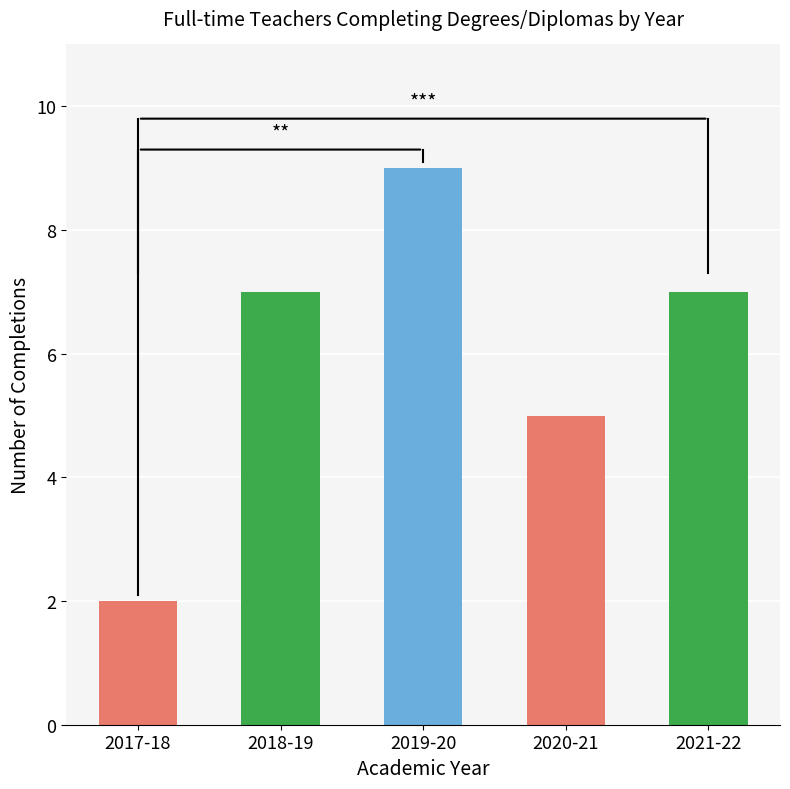

What is the sum of the values at 2018-19 and 2021-22?

14